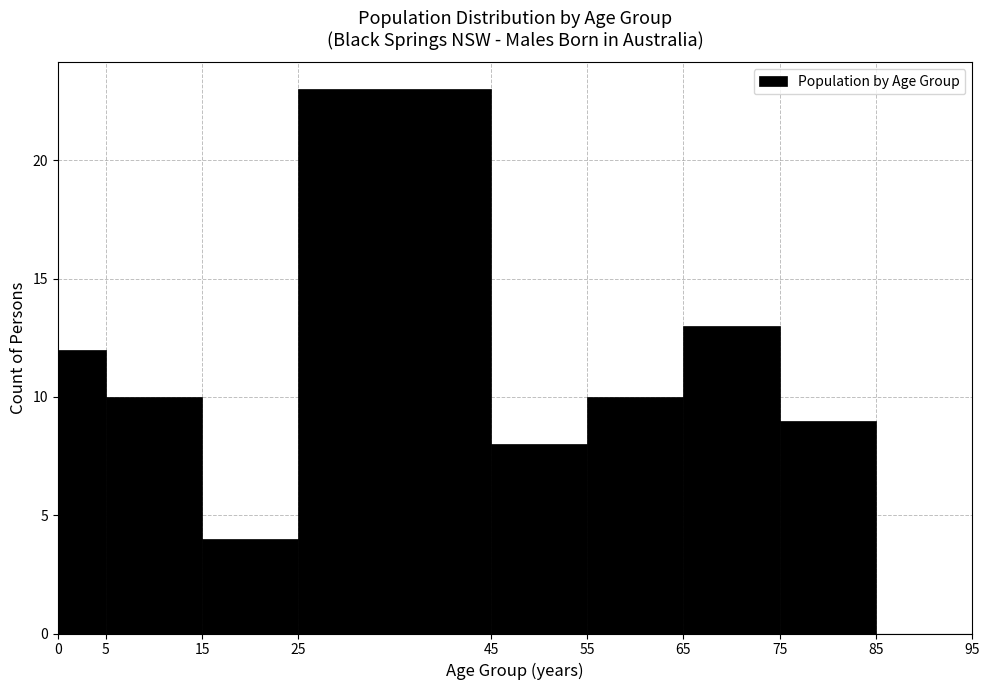

How tall is the bar that spans 55 to 65 on the x-axis? The values are not printed on the chart, so give them approximately, as read against the axis.

10